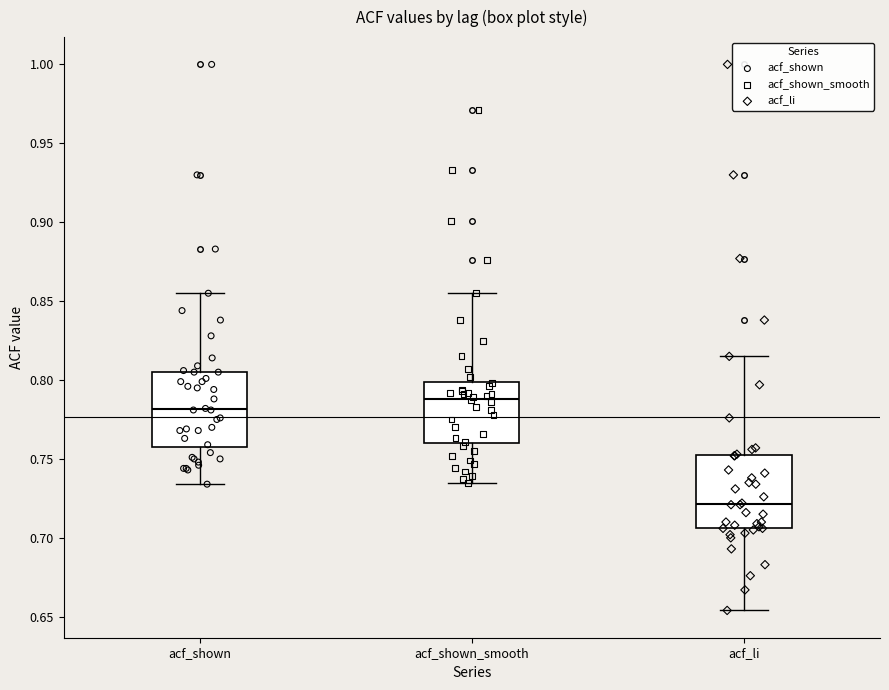

Which box has the lowest median line?

acf_li